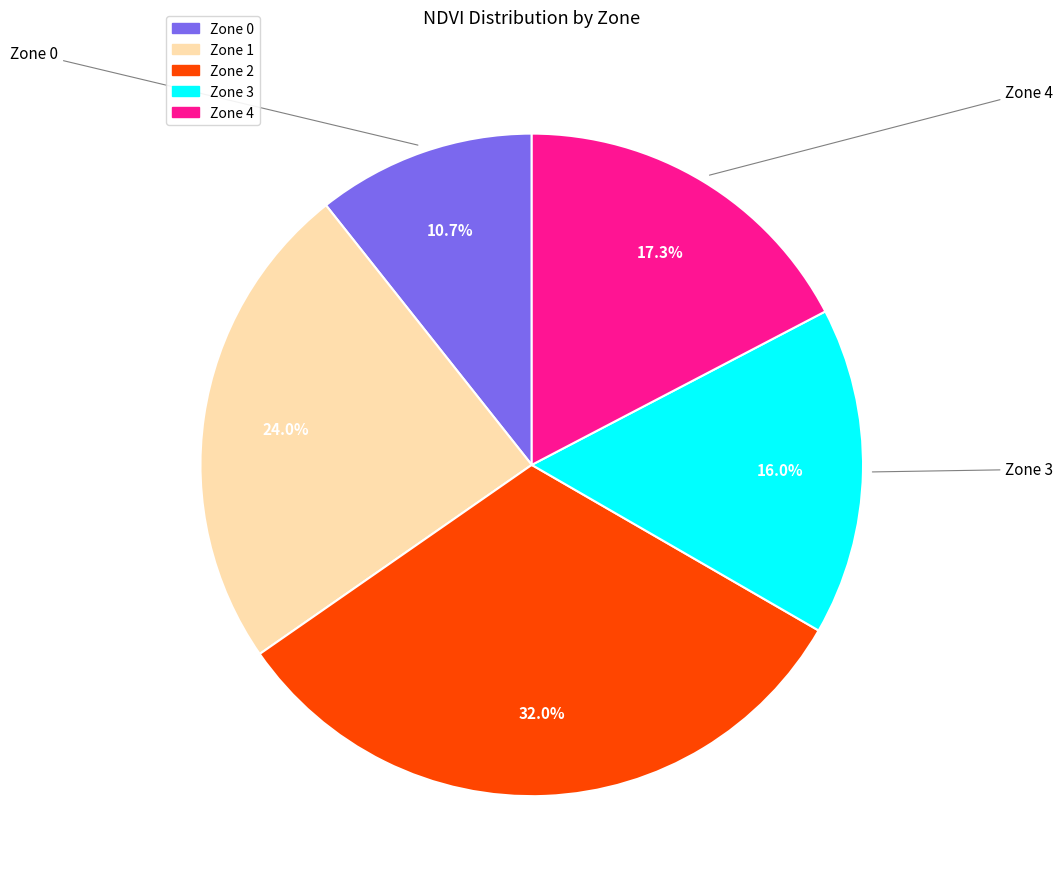

Count the number of slices in the pie.

5